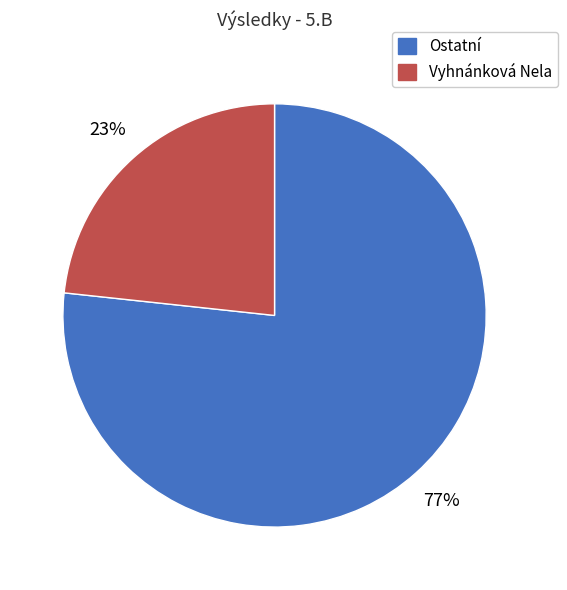

Does any single category account for the majority?

Yes